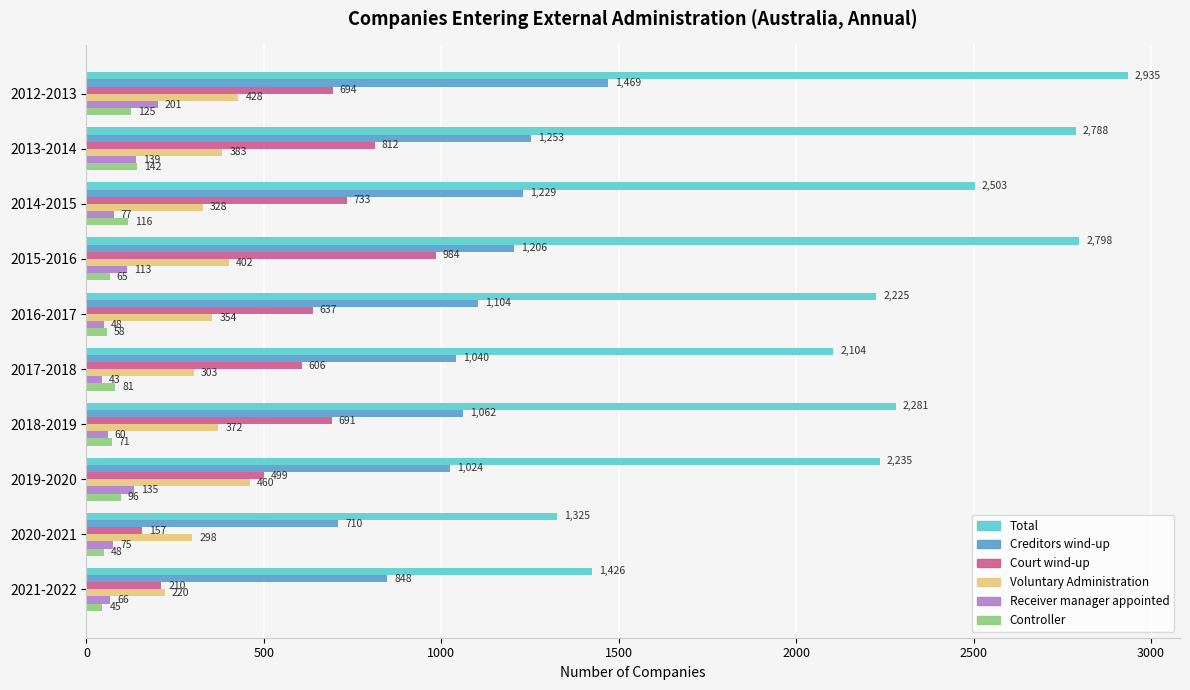

Where is Creditors wind-up nearest to the value 1089?

2016-2017